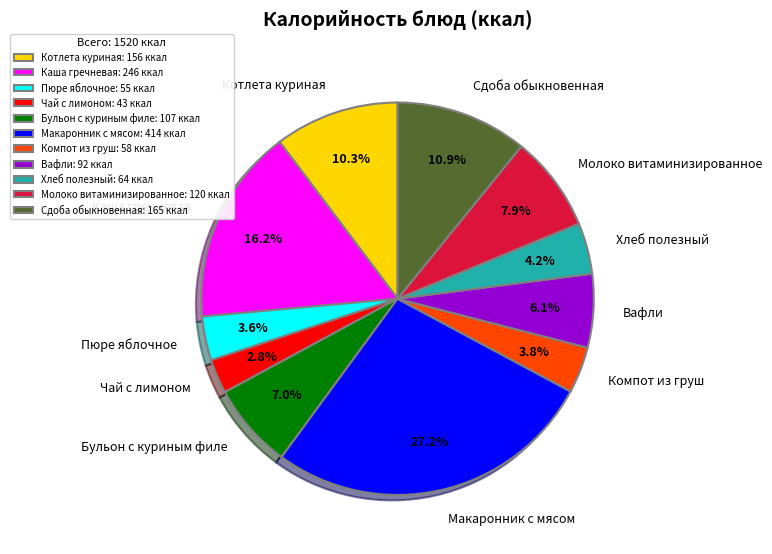

Does any single category account for the majority?

No